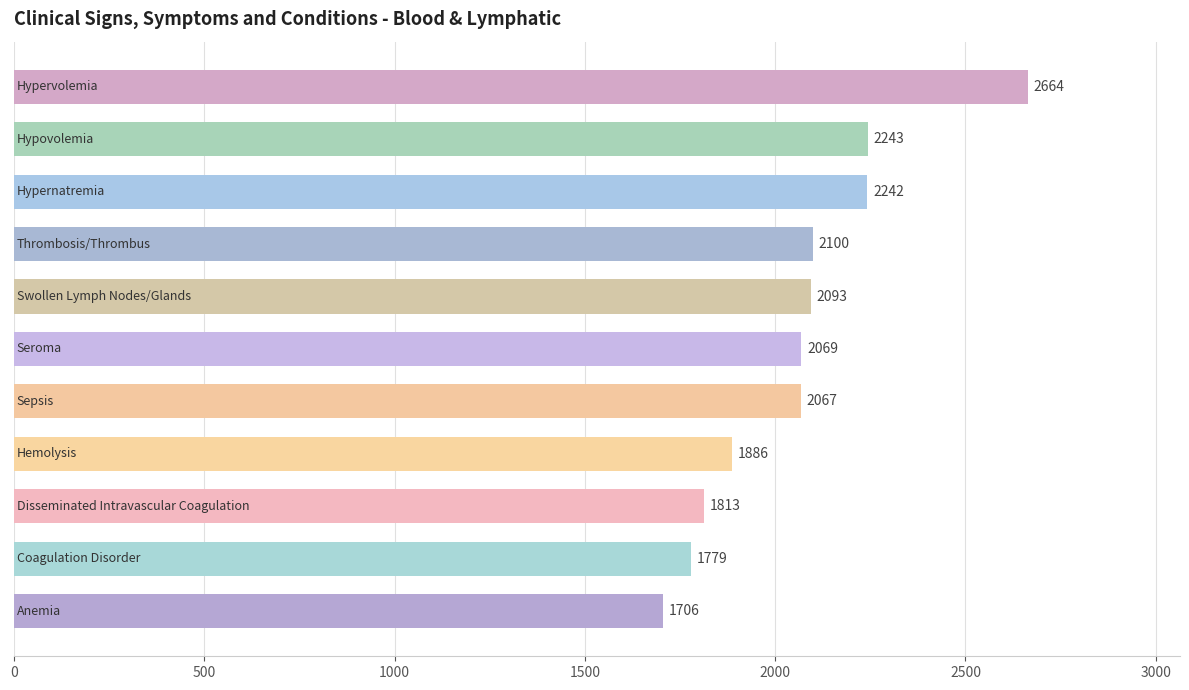

Reading bottom to top, transcribe all the data shown in this chart.

1706	1779	1813	1886	2067	2069	2093	2100	2242	2243	2664